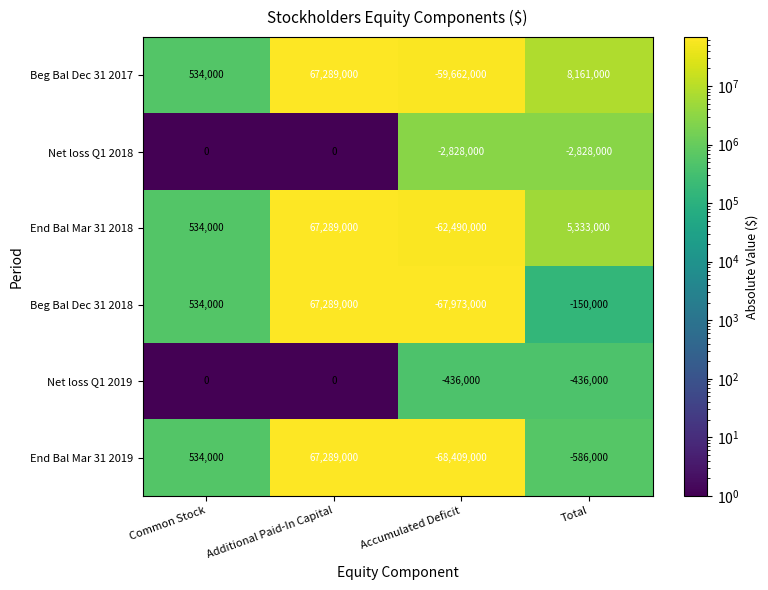

At which label is End Bal Mar 31 2019 closest to -560000?

Total